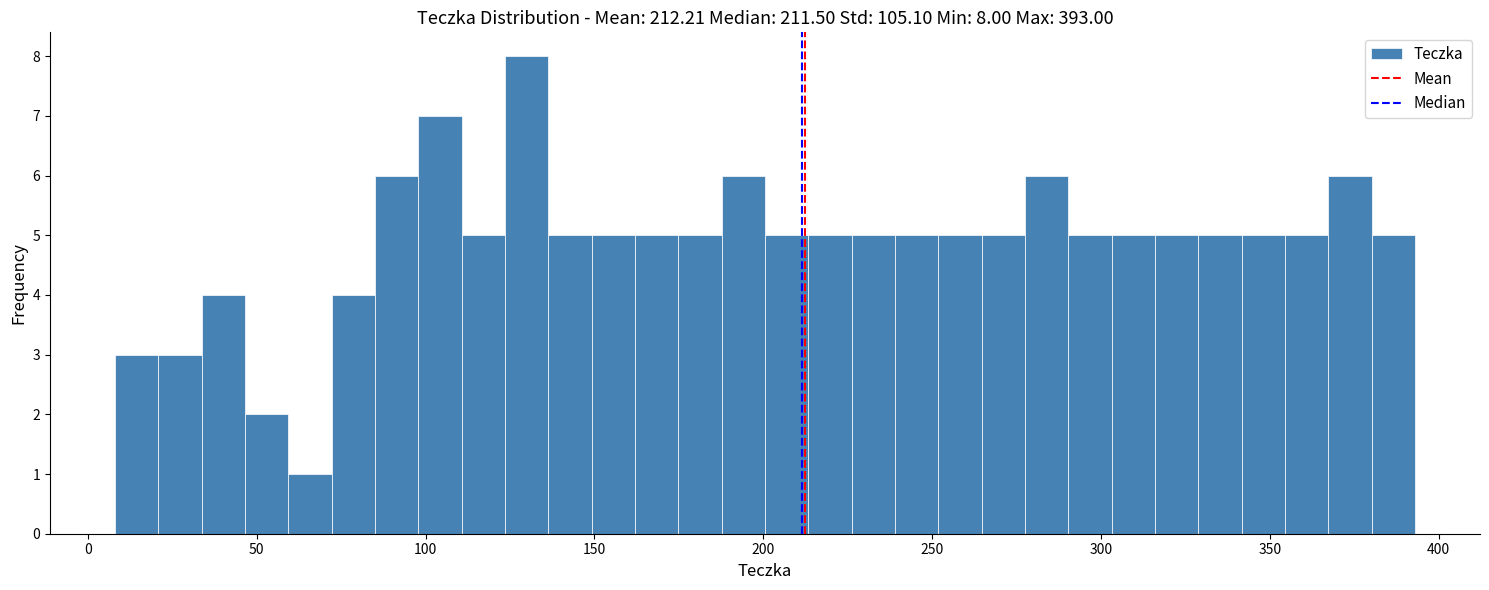

Around what value on the x-axis is the tallest bar? Give the approximate position of its centre, as read against the axis.

130